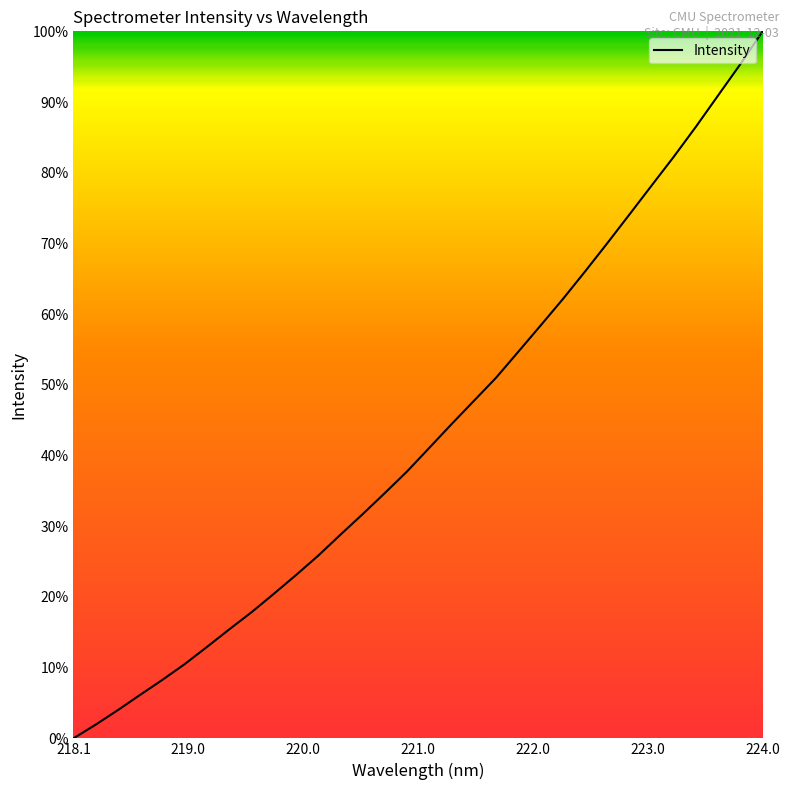

Is this an area chart (filled region under the line)?

No